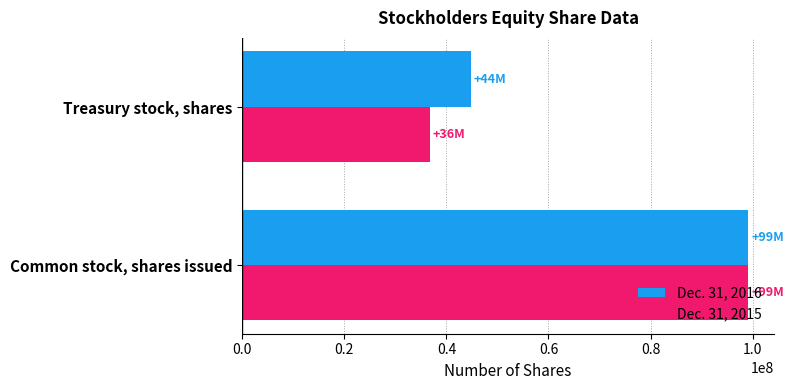

What is the maximum value for Dec. 31, 2016?

99200000